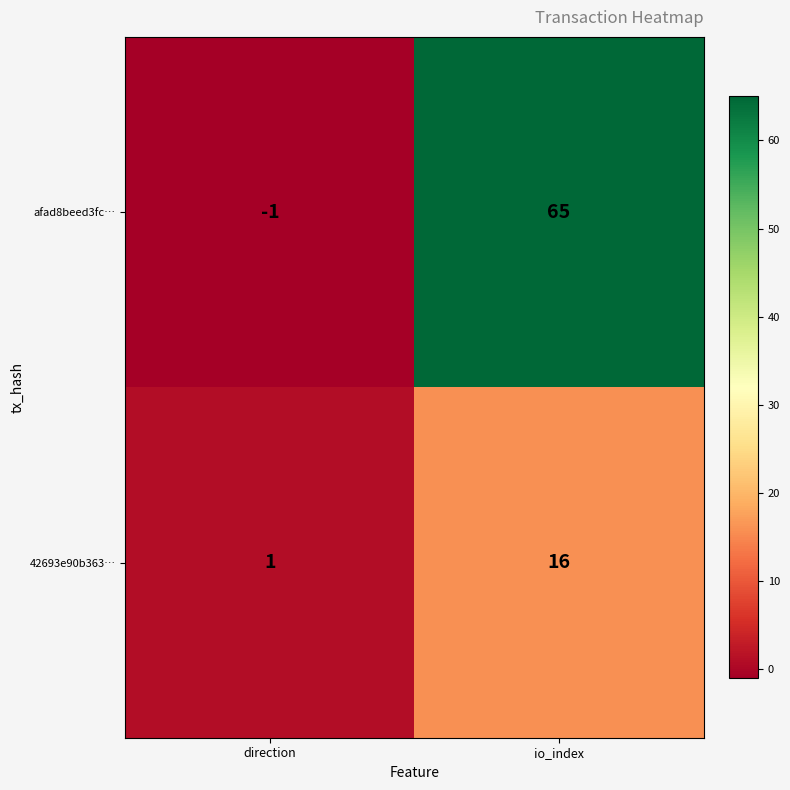

Reading right to left, list all the values displayed in this chart.

afad8beed3fc…: 65	-1
42693e90b363…: 16	1